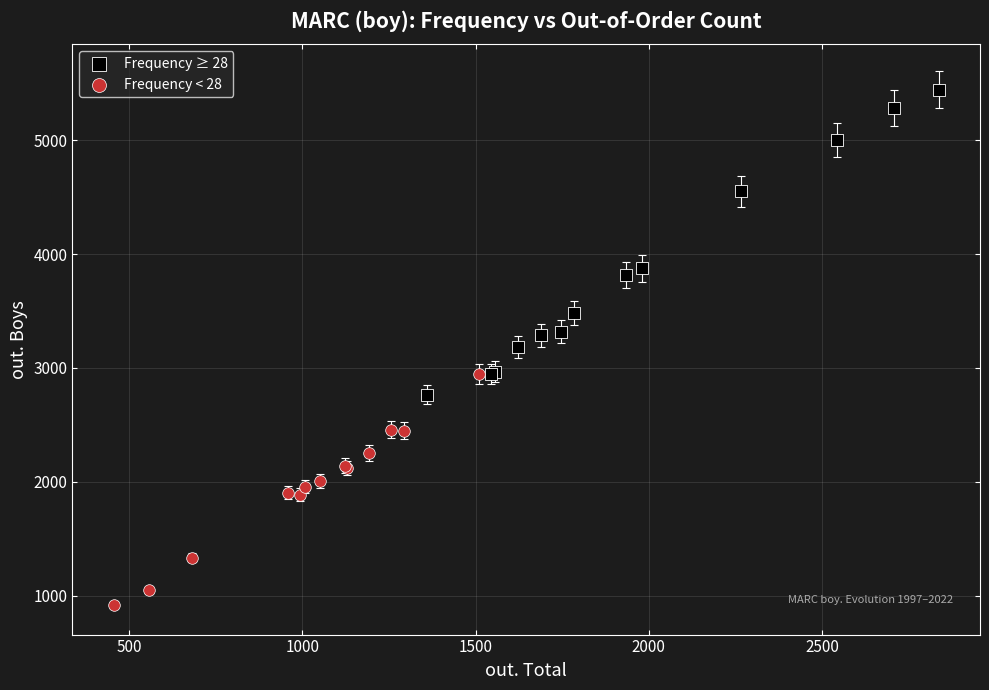

Which series has the widest spread of Y values?

Frequency ≥ 28